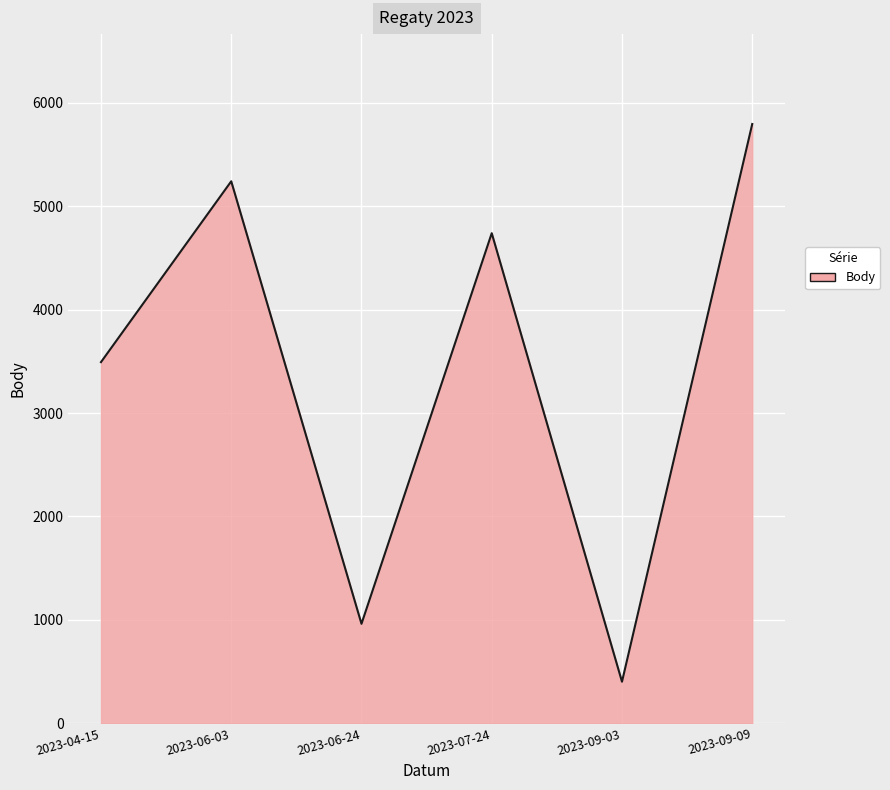

List the labels in order of value, largest first.

2023-09-09, 2023-06-03, 2023-07-24, 2023-04-15, 2023-06-24, 2023-09-03